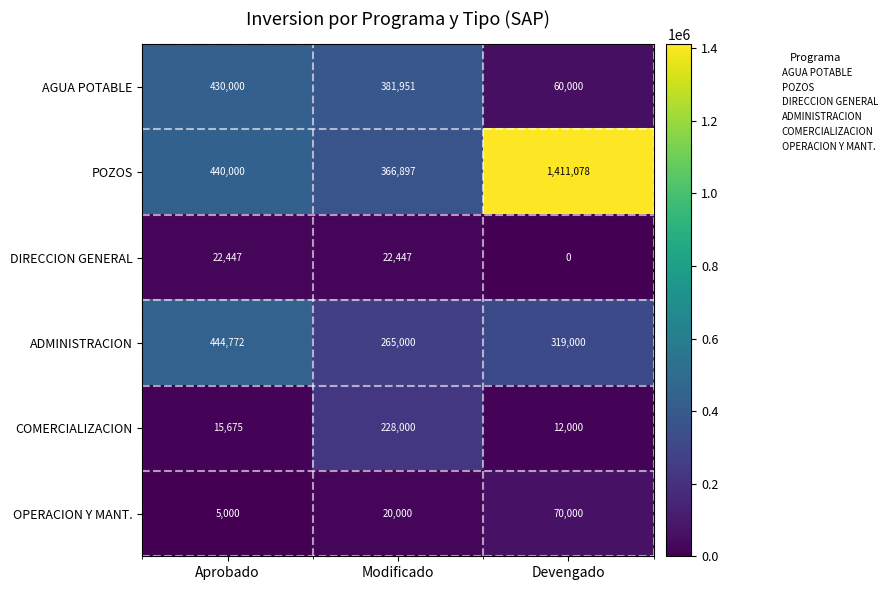

How many categories are shown in the chart?

3